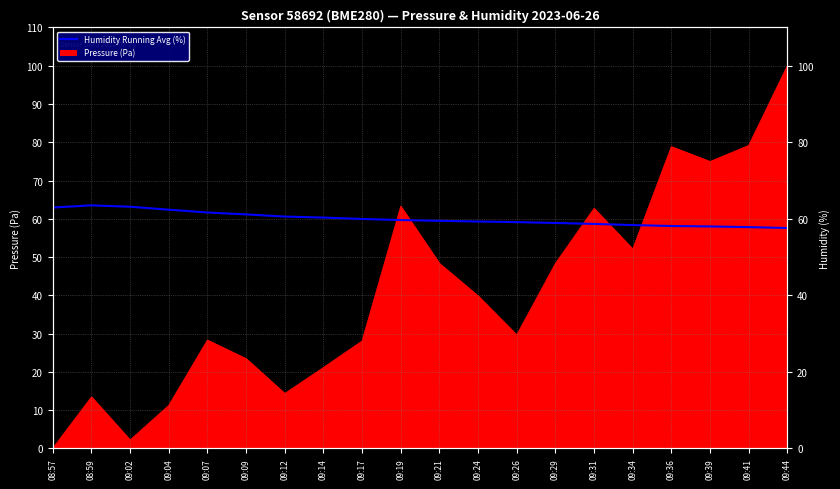

Reading right to left, extract all data points from this chart.

09:44=57.6	09:41=57.8	09:39=58.0	09:36=58.1	09:34=58.3	09:31=58.7	09:29=58.9	09:26=59.1	09:24=59.3	09:21=59.5	09:19=59.7	09:17=60.0	09:14=60.3	09:12=60.6	09:09=61.1	09:07=61.6	09:04=62.4	09:02=63.1	08:59=63.5	08:57=62.9